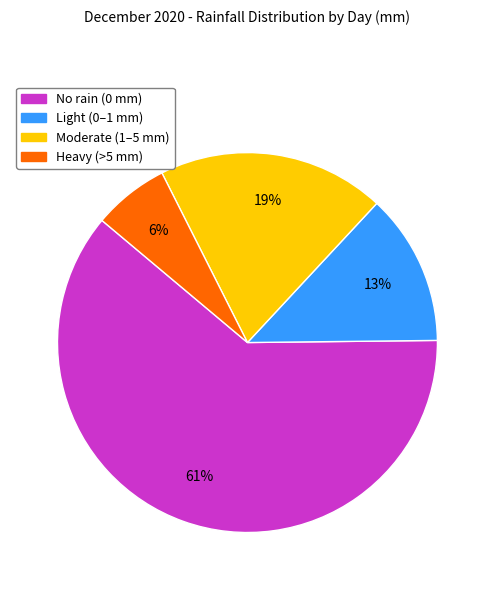

To the nearest percent, what is the average slice percentage?

25%